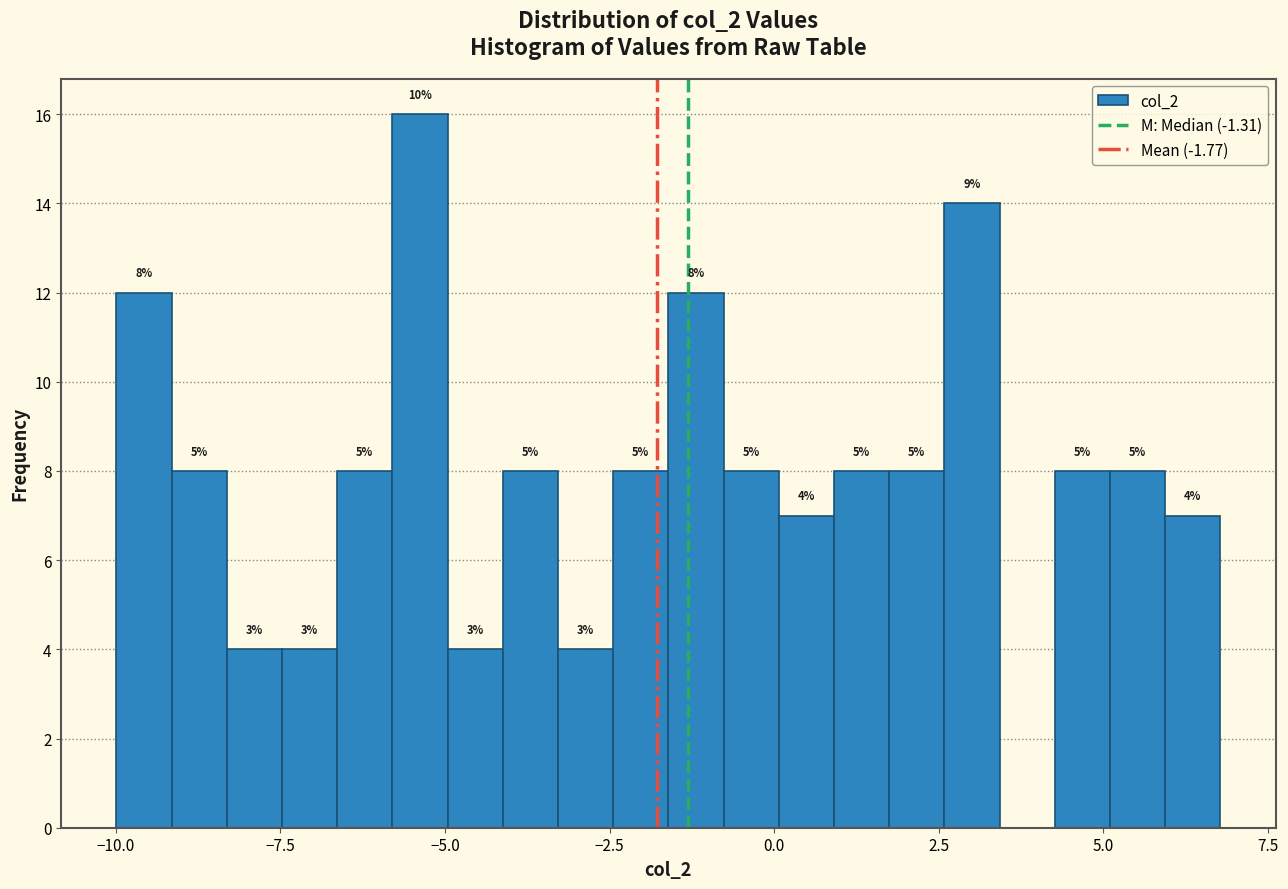

Read against the x-axis, roughly where is the centre of the tallest bar?

-5.5